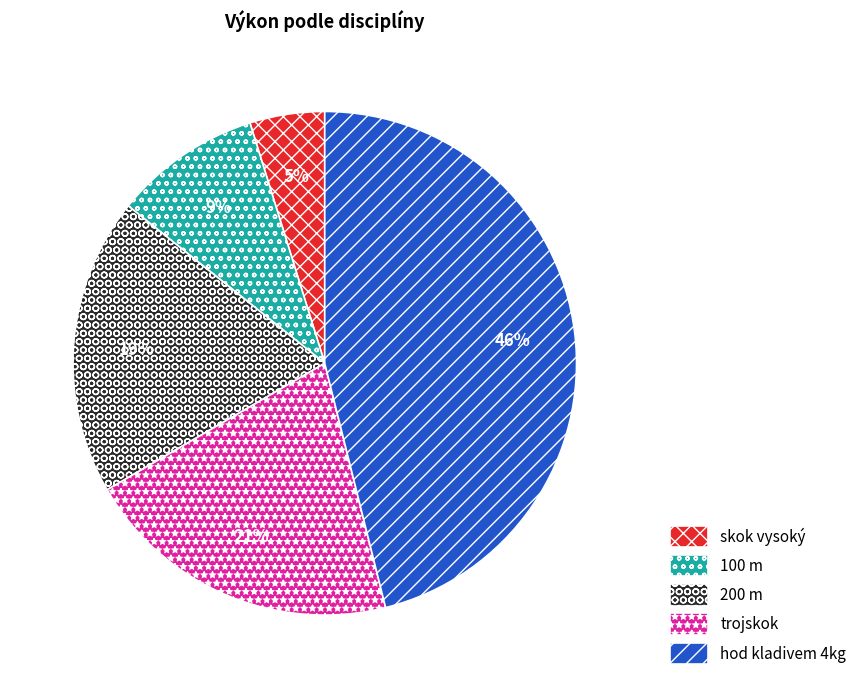

Which slice is the largest?

hod kladivem 4kg